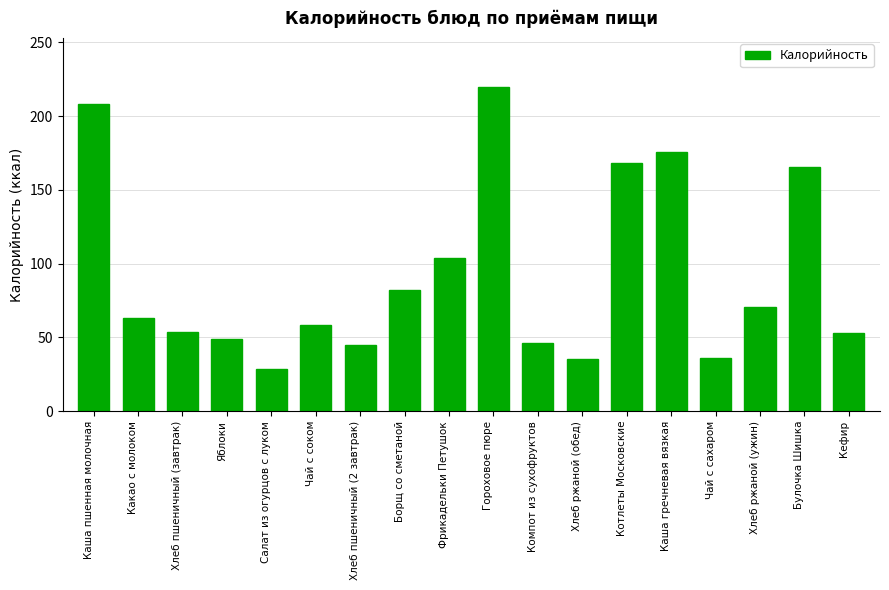

How many categories are shown in the chart?

18